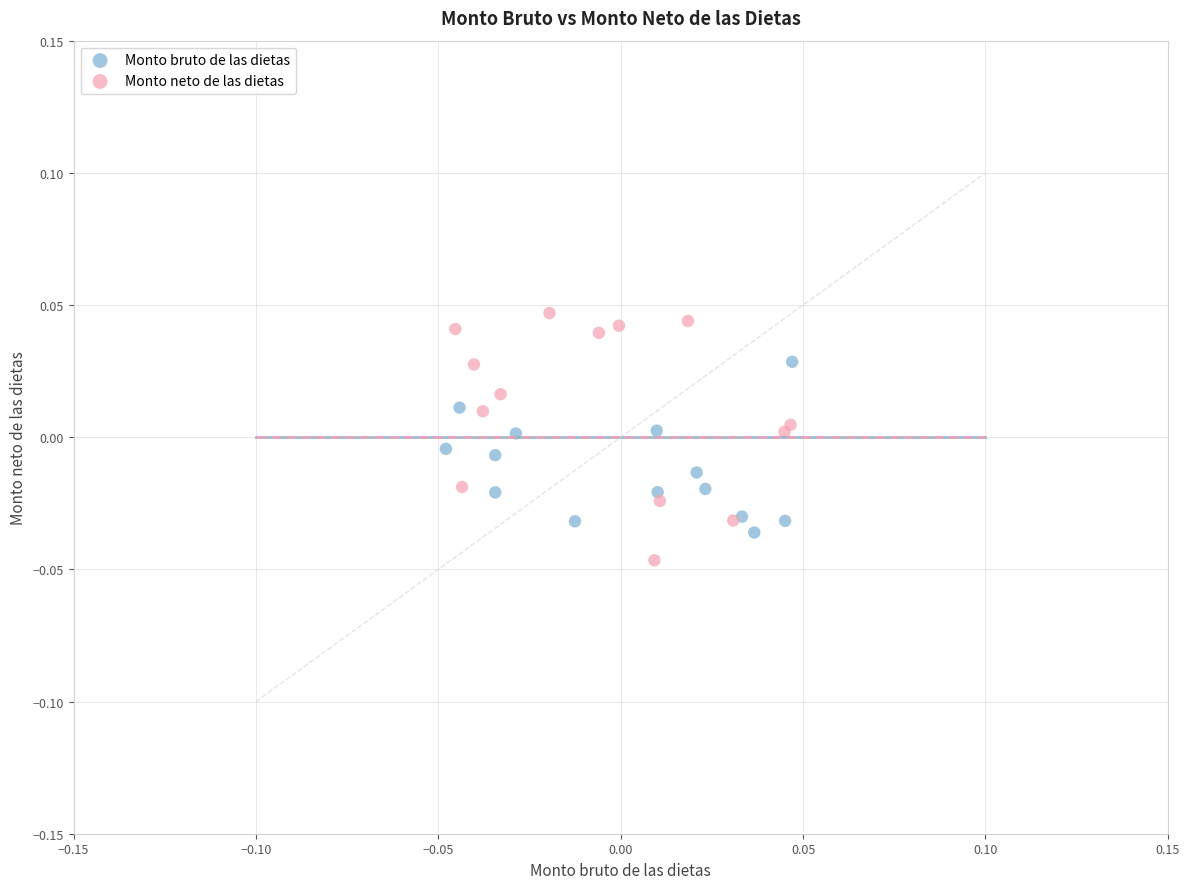

Which series contains the highest Y value?

Monto neto de las dietas